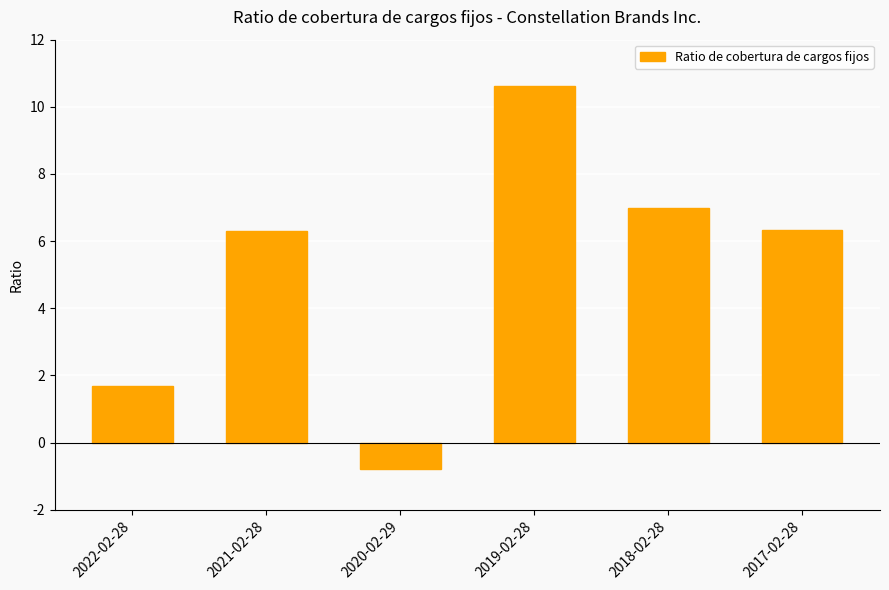

What is the label of the 6th bar from the left?

2017-02-28